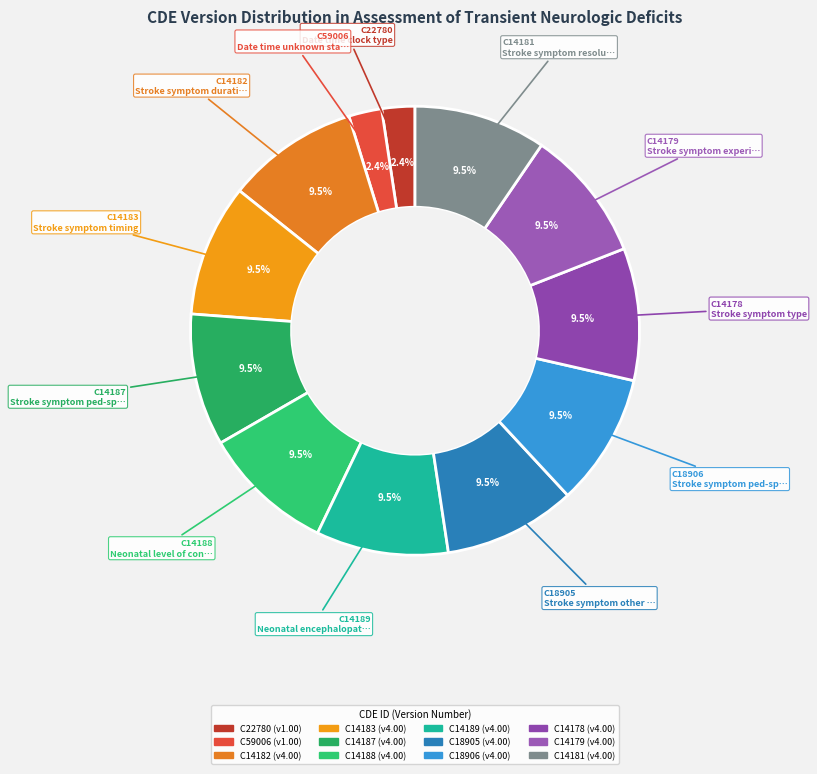

Which has a higher value, C14188 or C22780?

C14188